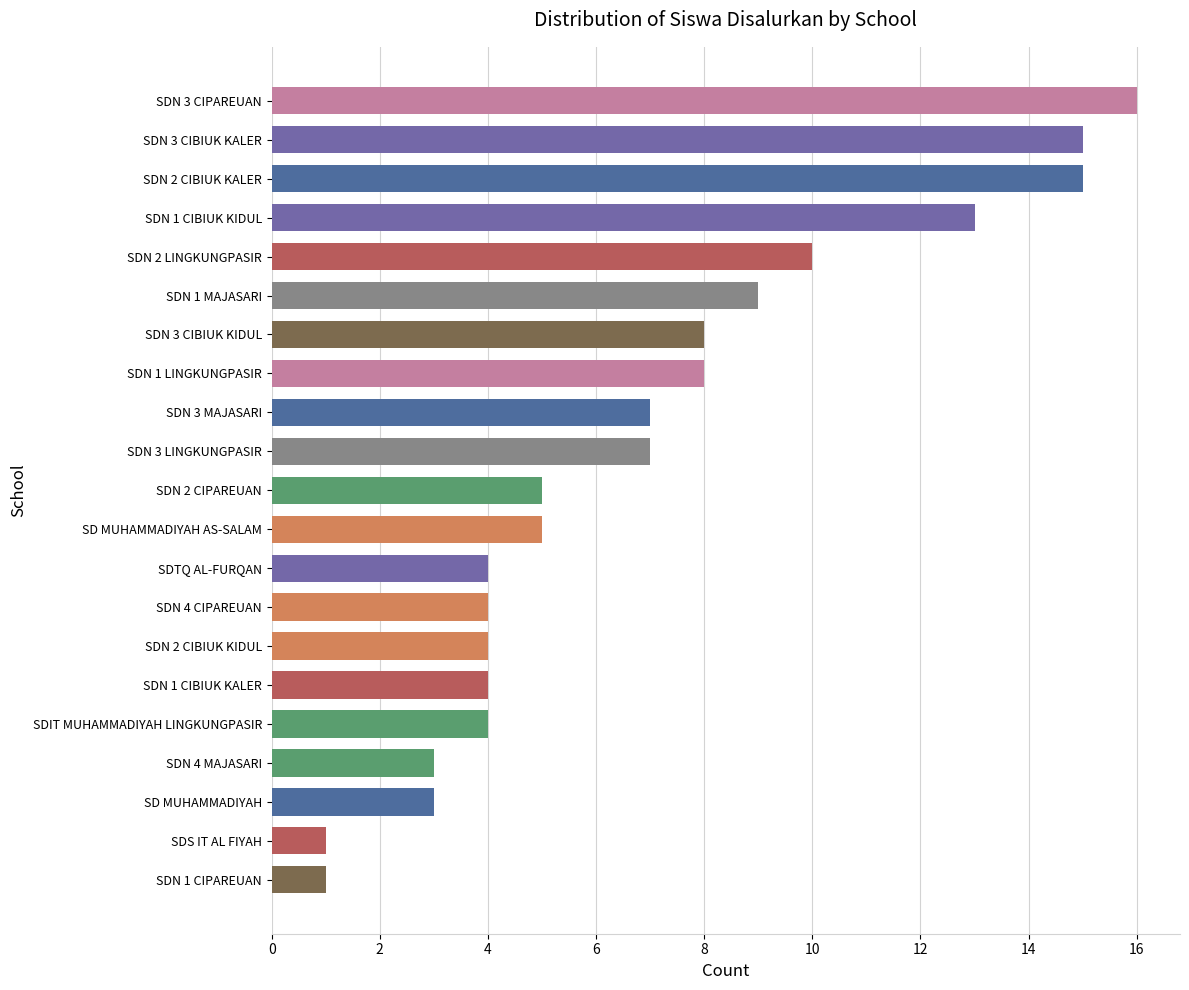

What is the average value?

7